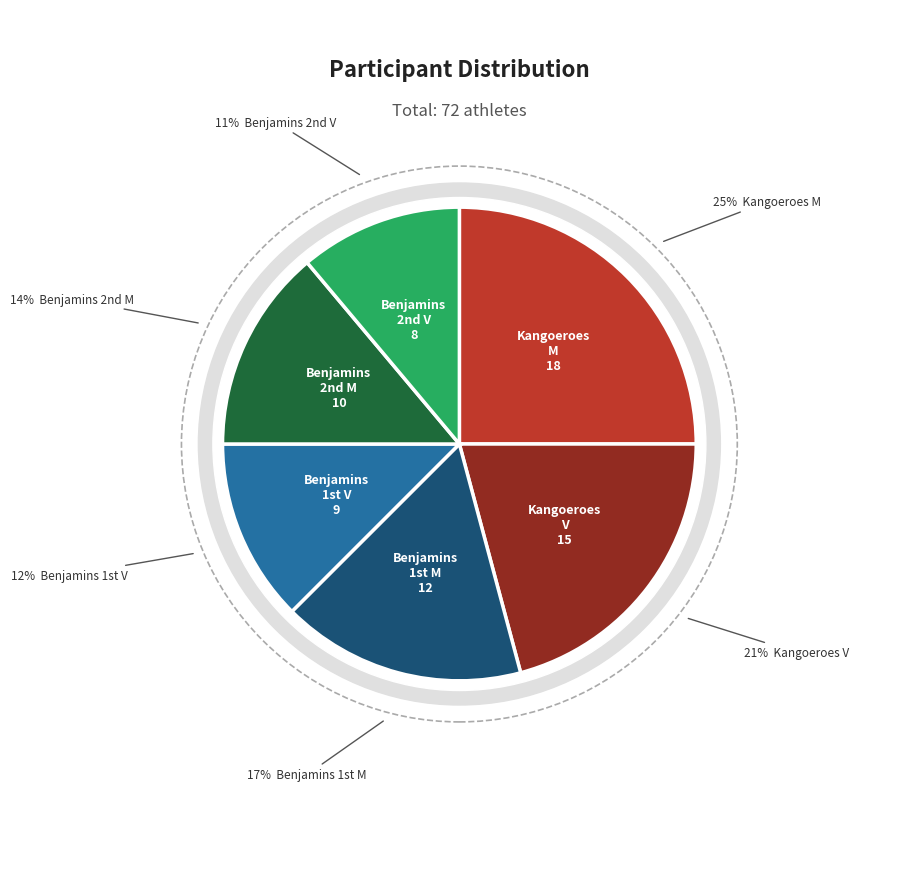

Does Kangoeroes M represent more than half of the total?

No